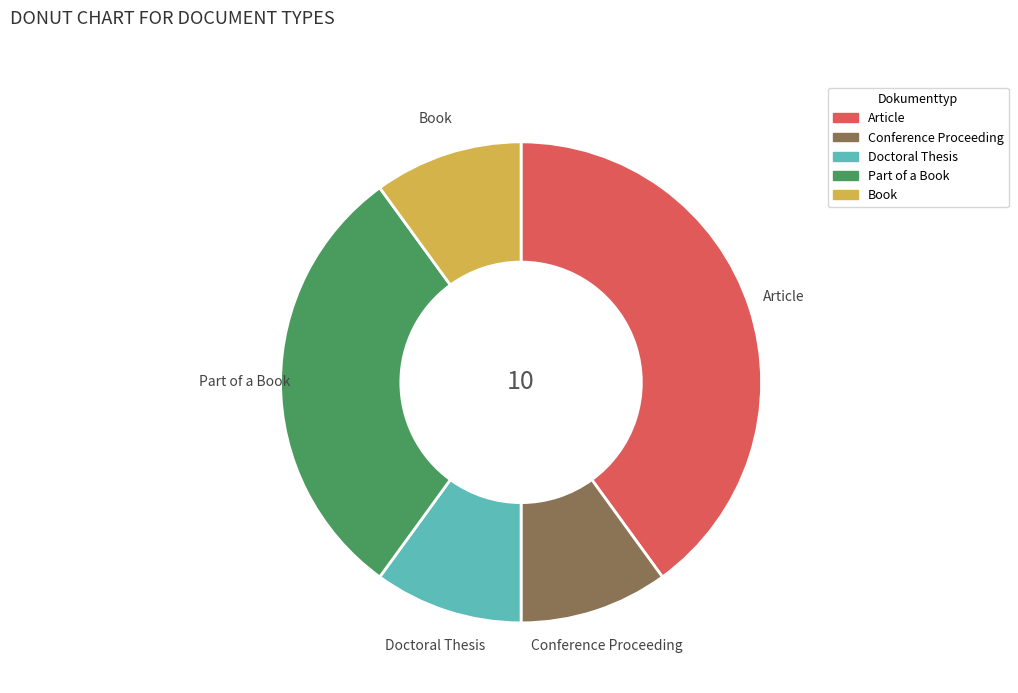

Does any single category account for the majority?

No